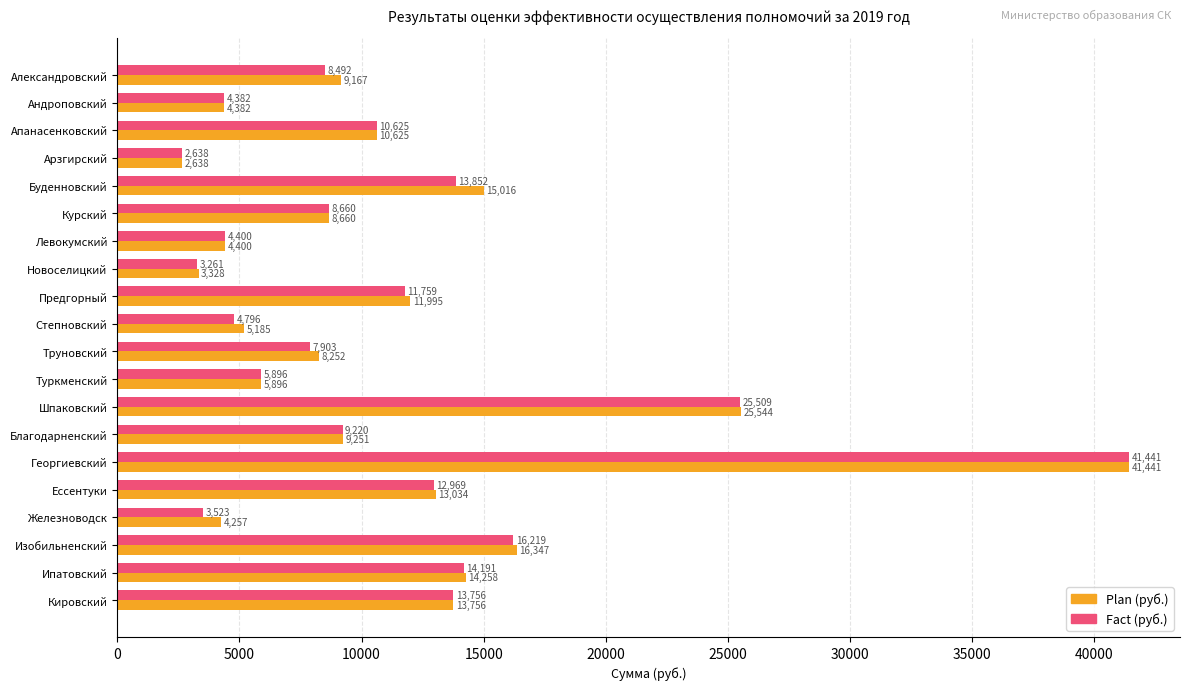

What is the greatest value displayed?

41441.2